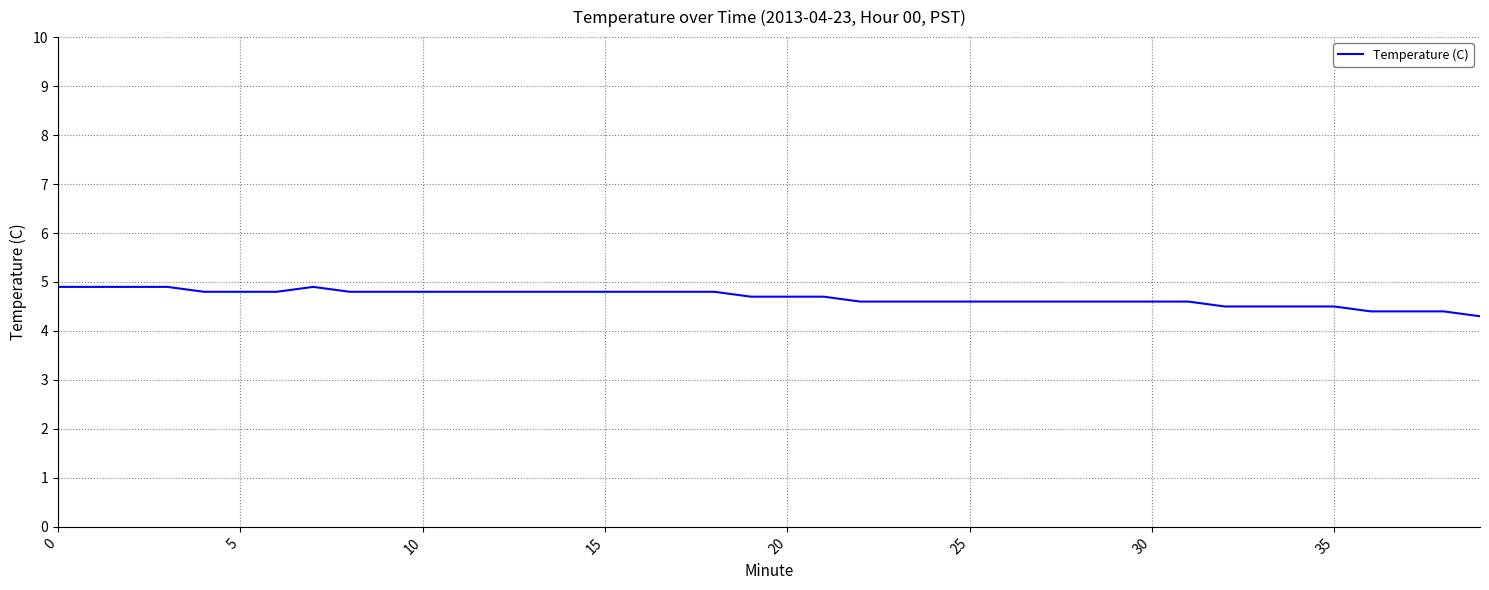

Does the chart have visible grid lines?

Yes